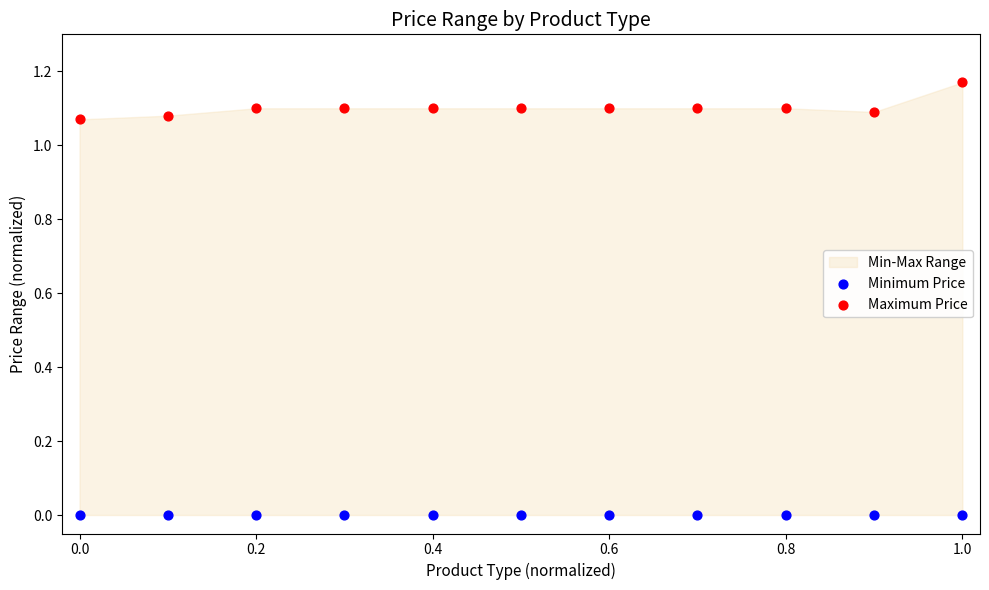

Which series reaches the minimum Y coordinate?

Minimum Price